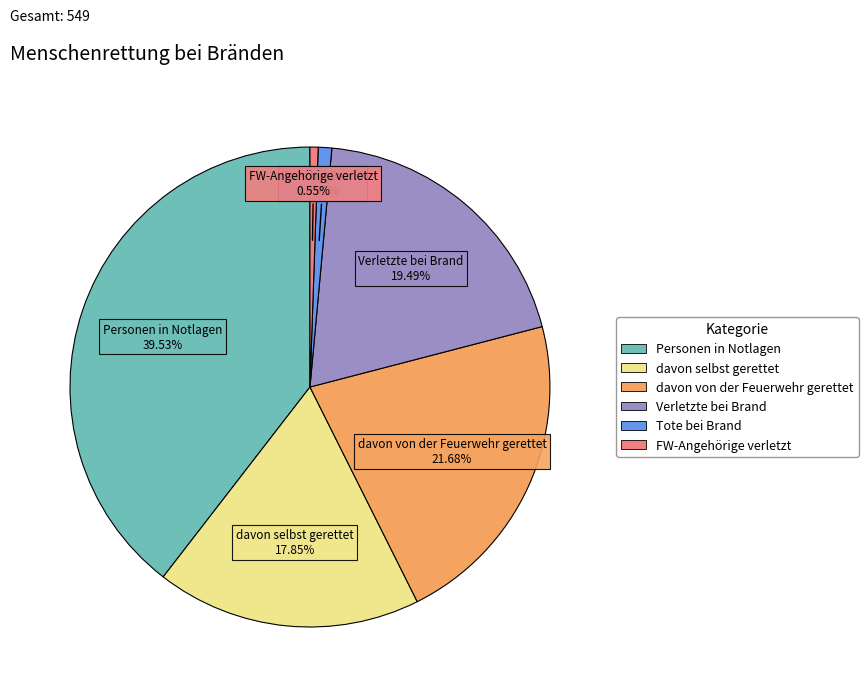

Which slice is the largest?

Personen in Notlagen